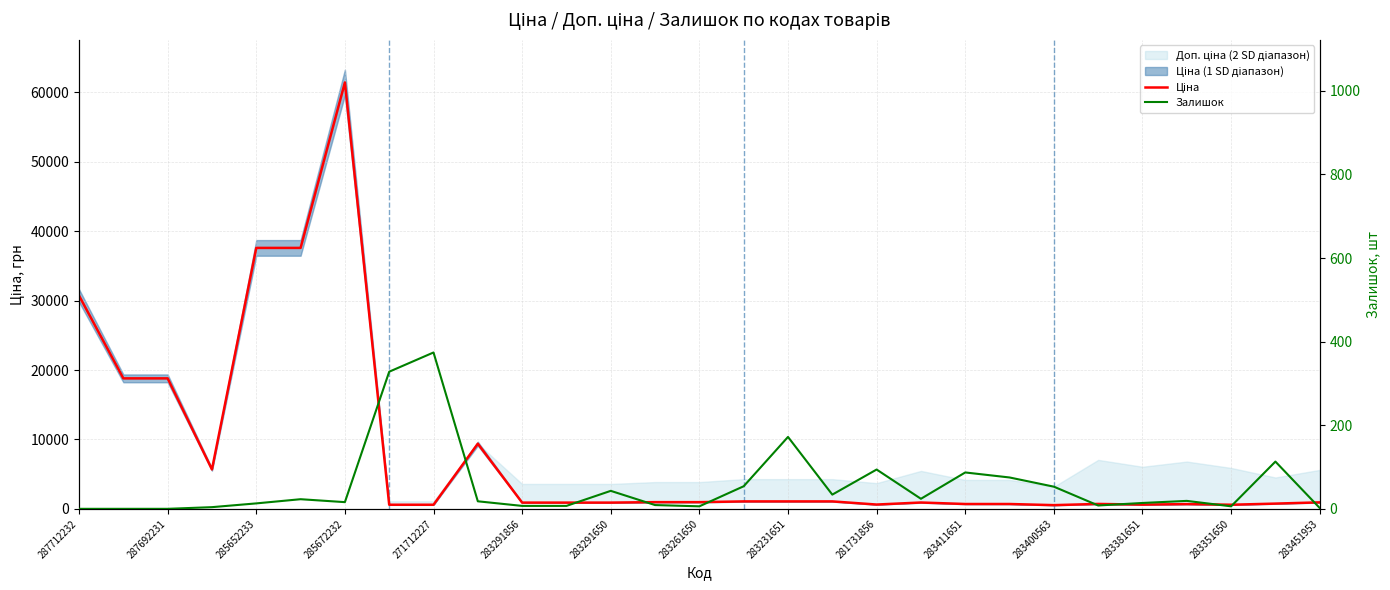

The value of Ціна at 283291856 is 52269.9. True or false?

False